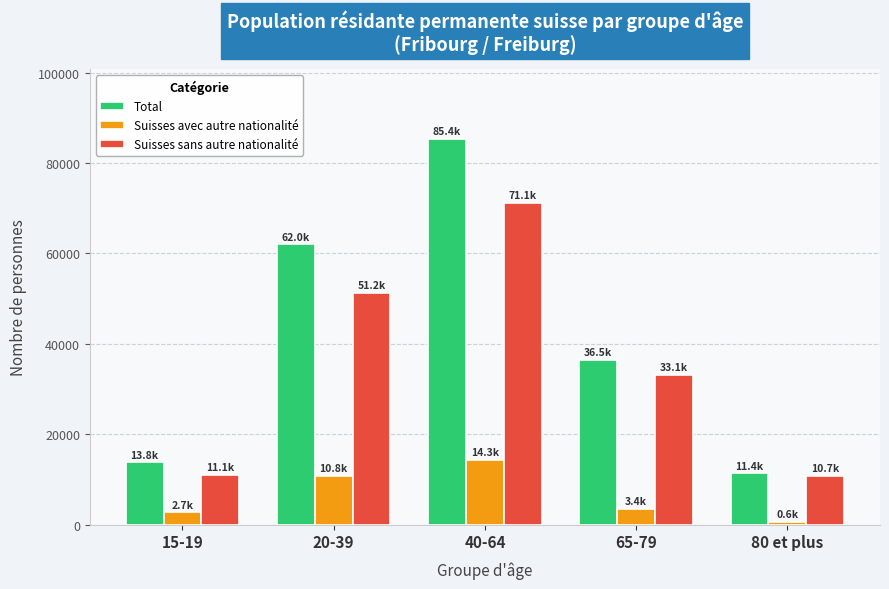

What is the maximum value shown in the chart?

85371.1